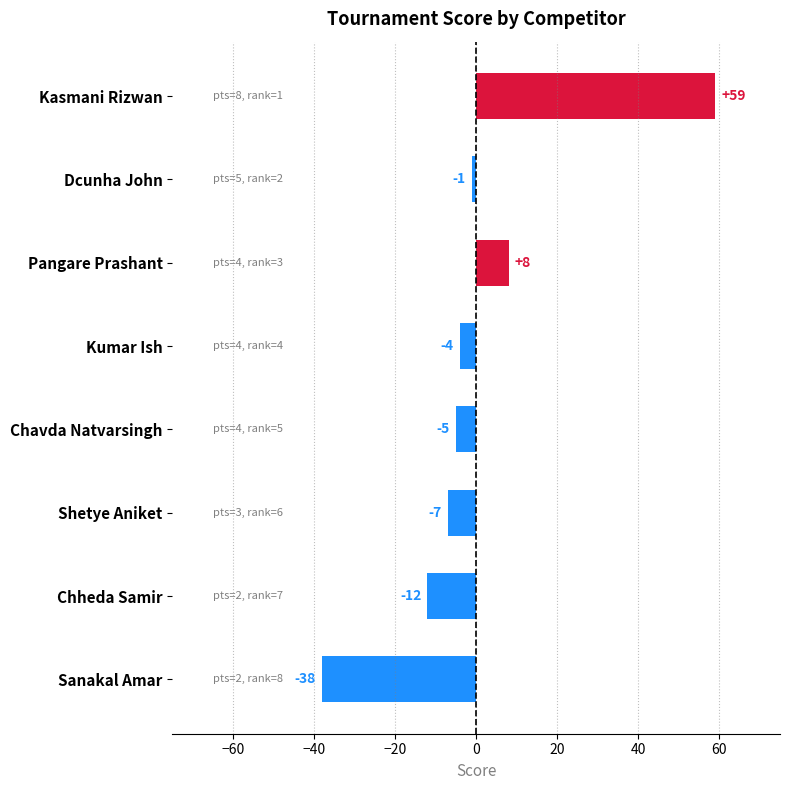

Reading top to bottom, extract all data points from this chart.

59	-1	8	-4	-5	-7	-12	-38